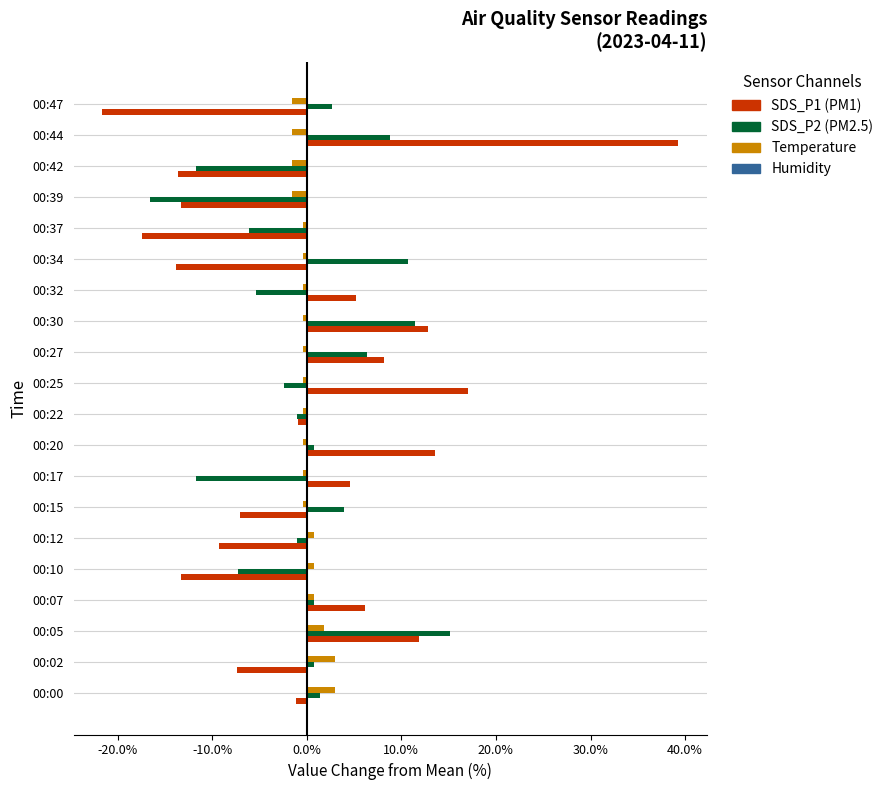

At which category is the sum across all series the highest?

00:44